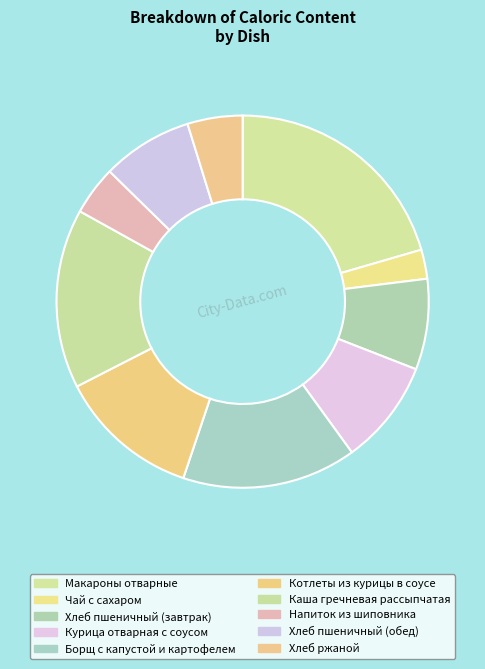

Which slice is the smallest?

Чай с сахаром